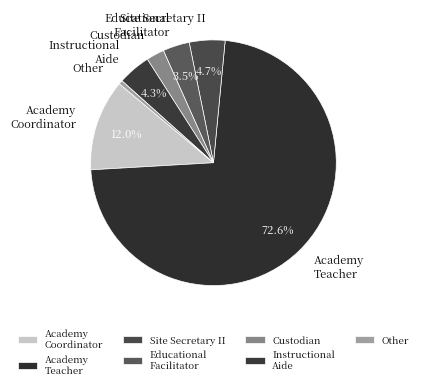

Combined, do Academy Teacher and Other account for over 50%?

Yes